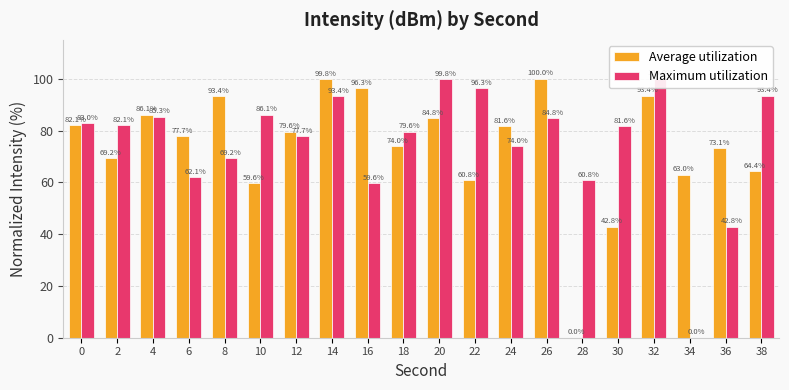

Reading left to right, extract all data points from this chart.

Average utilization: 0=82.1	2=69.2	4=86.1	6=77.7	8=93.4	10=59.6	12=79.6	14=99.8	16=96.3	18=74.0	20=84.8	22=60.8	24=81.6	26=100.0	28=0.0	30=42.8	32=93.4	34=63.0	36=73.1	38=64.4
Maximum utilization: 0=83.0	2=82.1	4=85.3	6=62.1	8=69.2	10=86.1	12=77.7	14=93.4	16=59.6	18=79.6	20=99.8	22=96.3	24=74.0	26=84.8	28=60.8	30=81.6	32=100.0	34=0.0	36=42.8	38=93.4